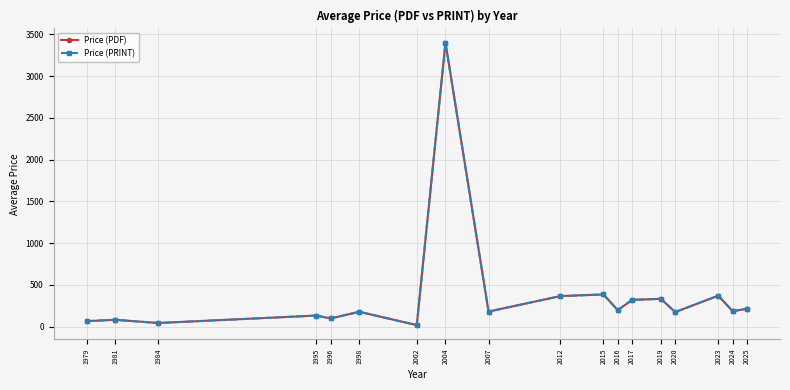

Which has a higher value, 2024 or 2019?

2019